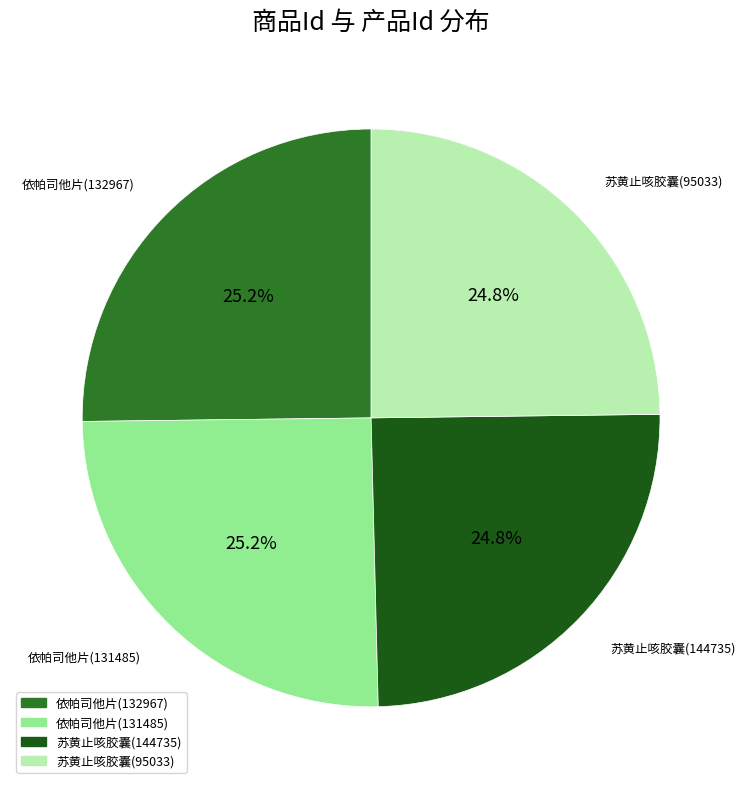

Combined, what portion of the pie is 苏黄止咳胶囊(95033) and 依帕司他片(131485)?

50.0%